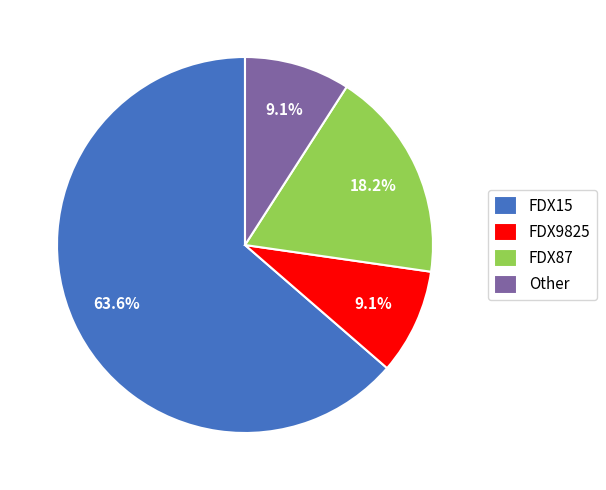

Between FDX15 and FDX9825, which is larger?

FDX15